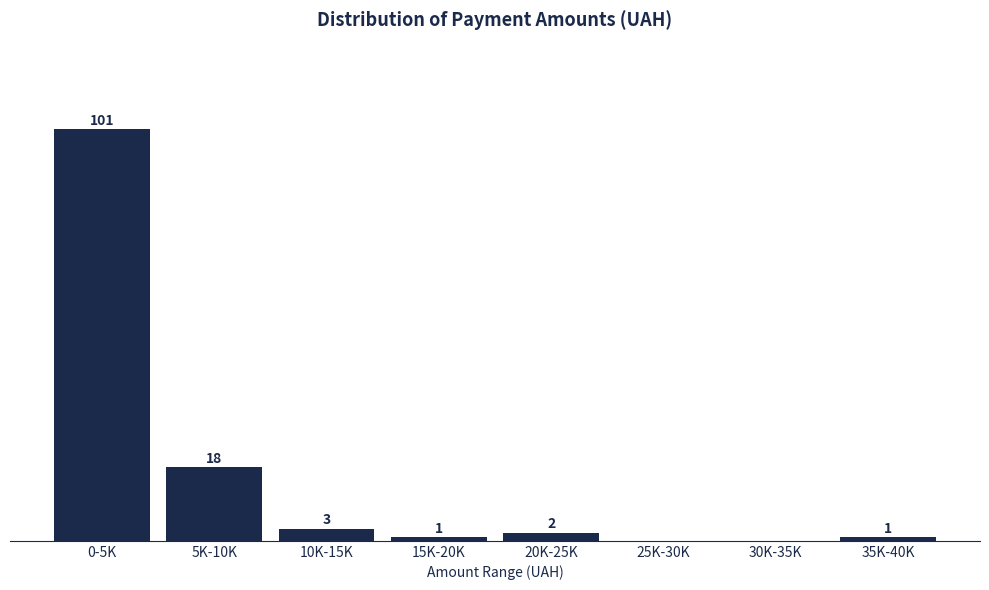

Where does the data first go above 2?

0-5K